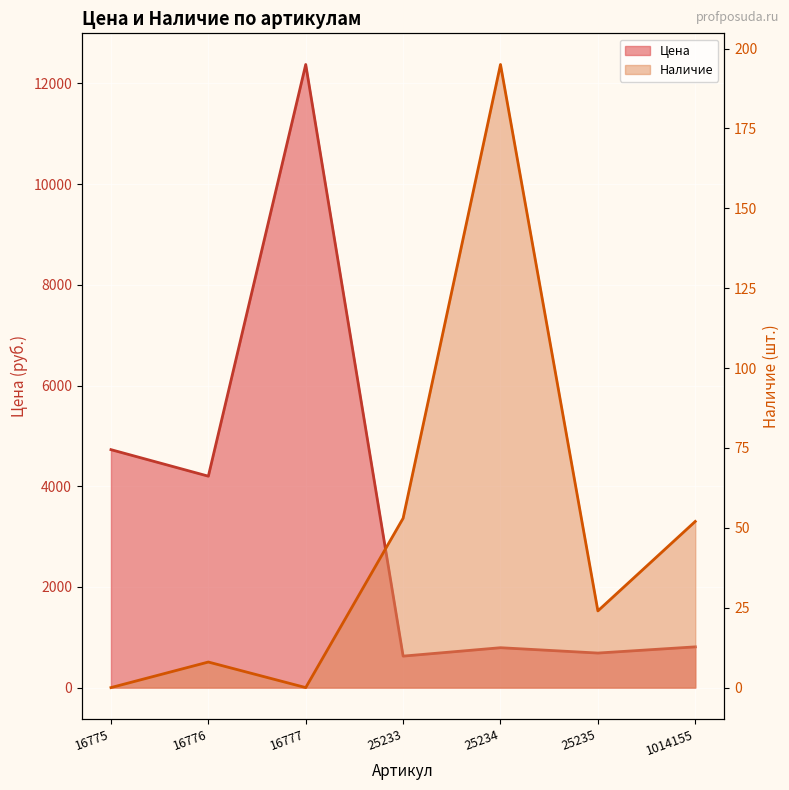

What is the value of the Цена point at the 4th from the left?

625